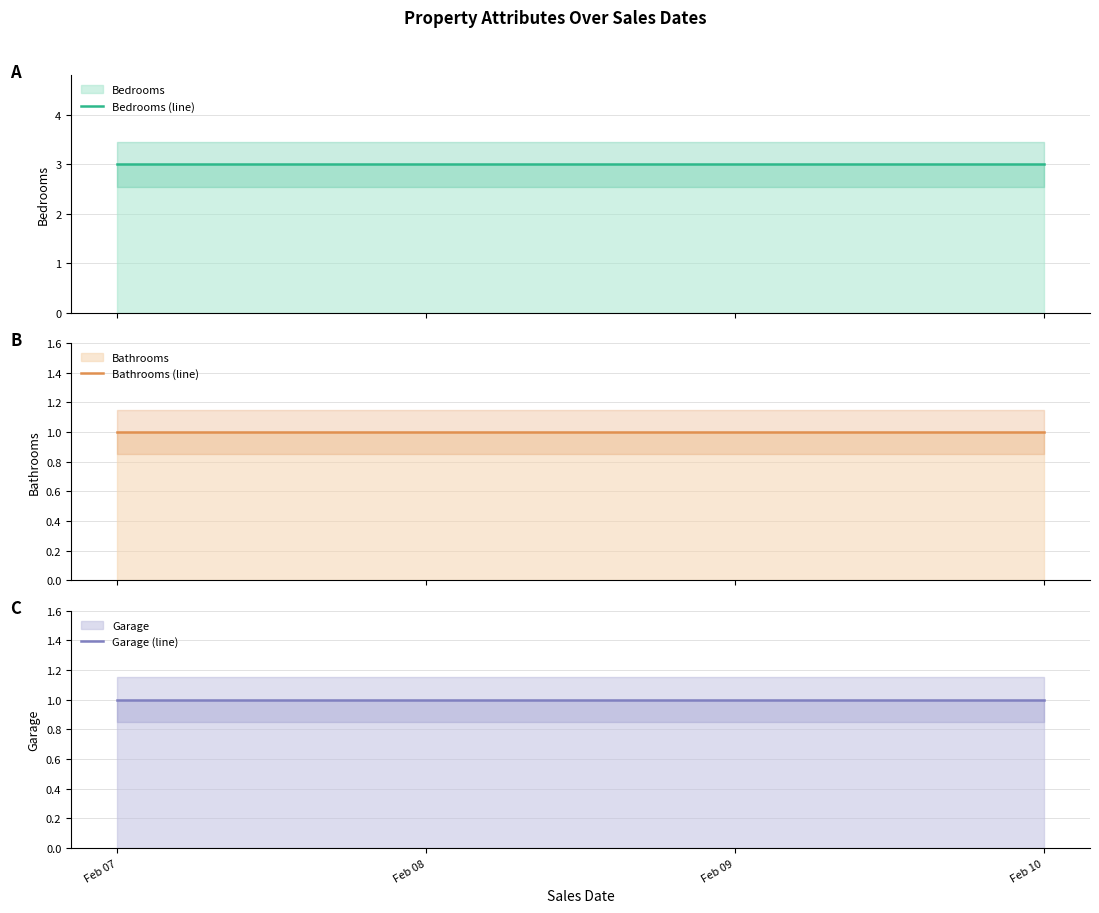

What is the sum of the Garage (line) values at Feb 07 and Feb 08?

2